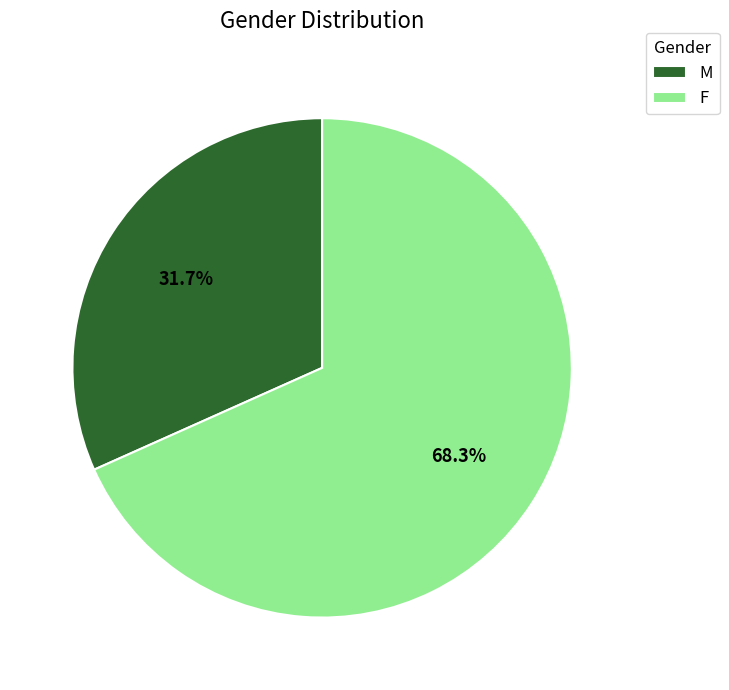

Which has a higher value, F or M?

F